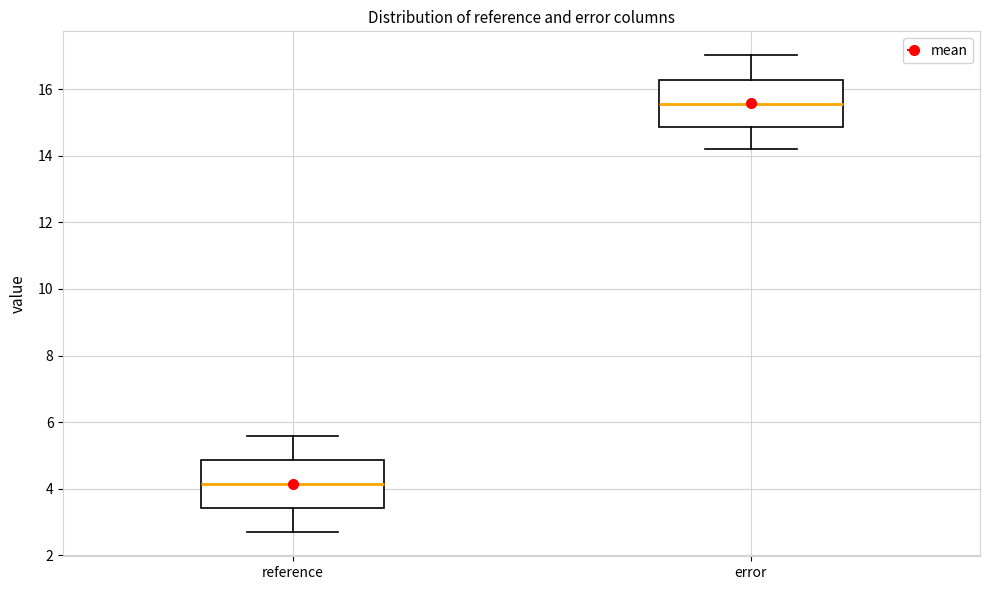

Where is the upper edge of the box for reference on the y-axis? The values are not printed on the chart, so give them approximately, as read against the axis.

4.8